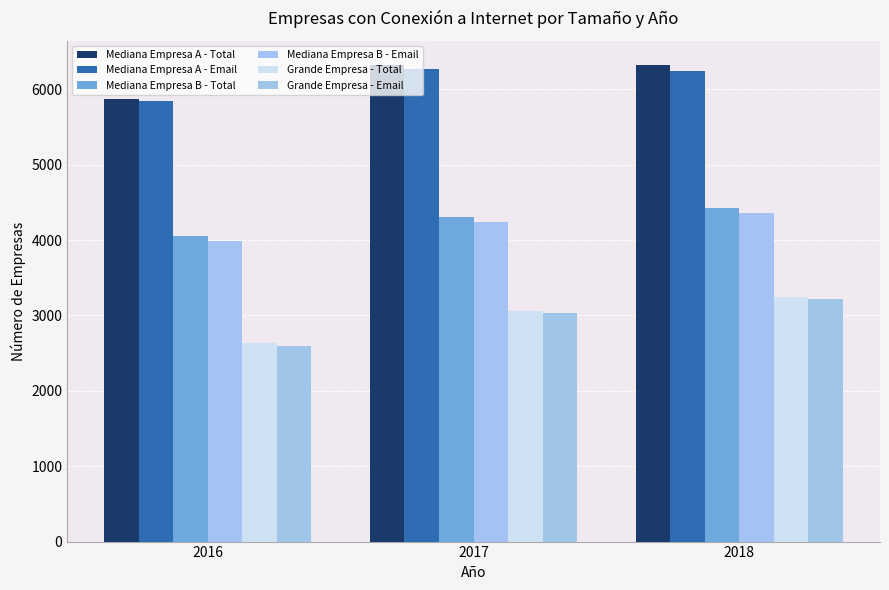

At how many categories does at least one series exceed 3428?

3